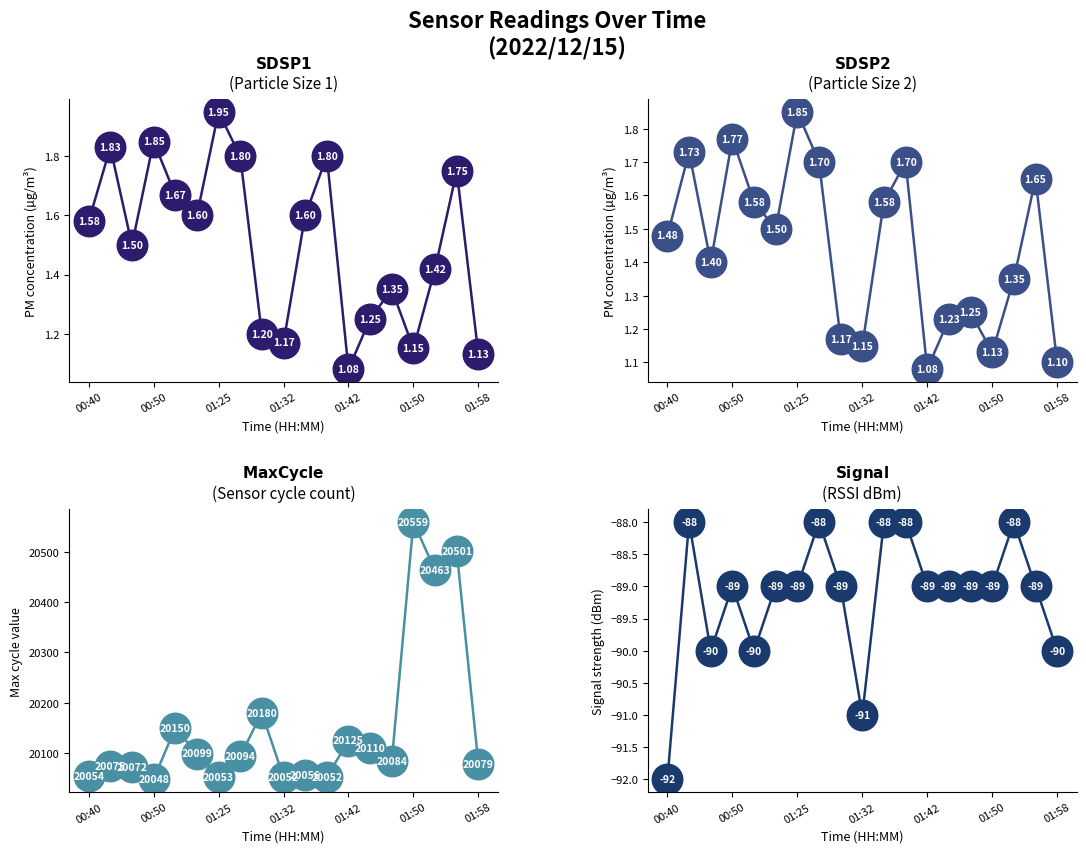

Which series has the widest spread of Y values?

Max_cycle